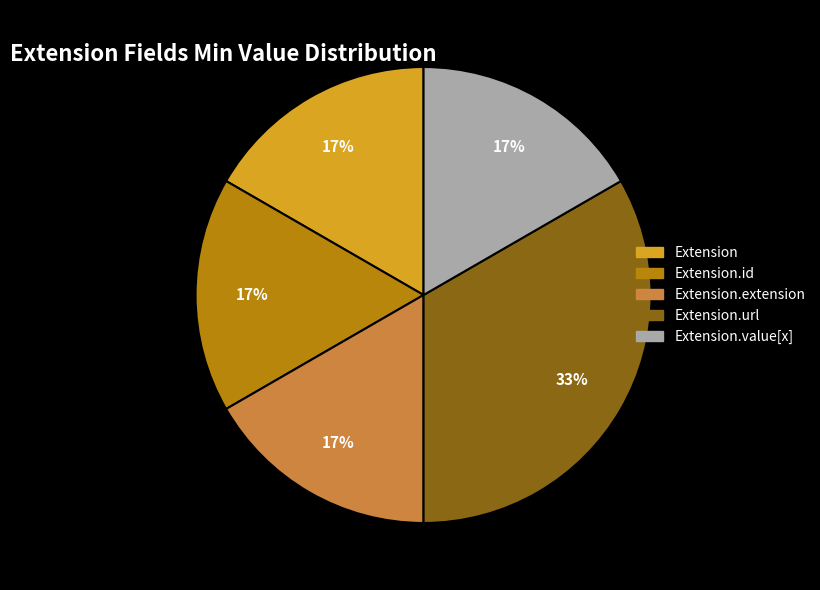

Does any single category account for the majority?

No